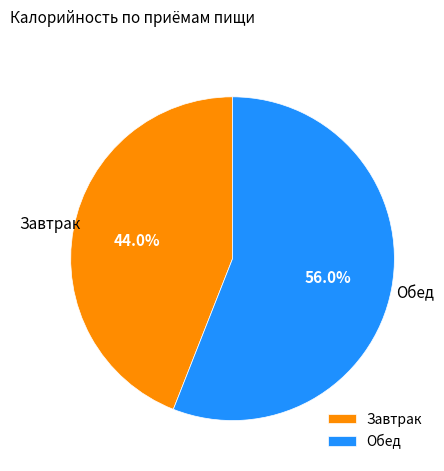

What is the smallest slice in the pie chart?

Завтрак